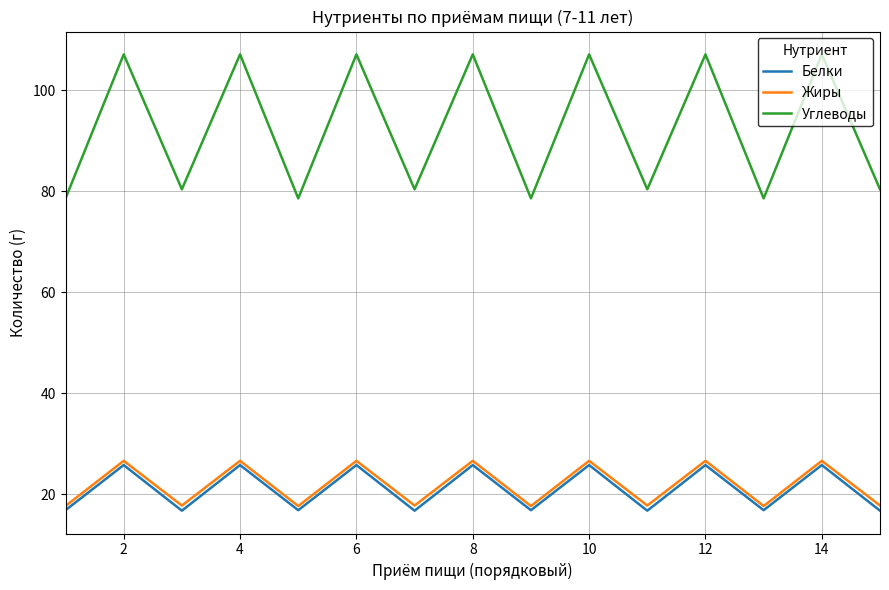

True or false: Углеводы and Белки cross at least once.

False